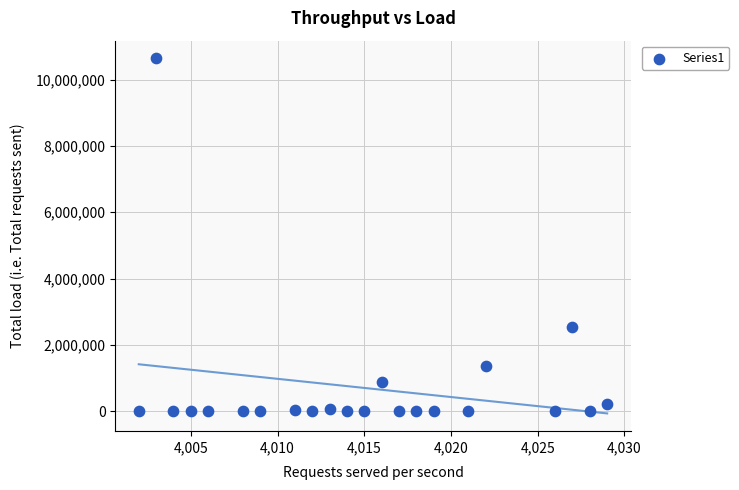

What is the range of X values (max minus min)?

27